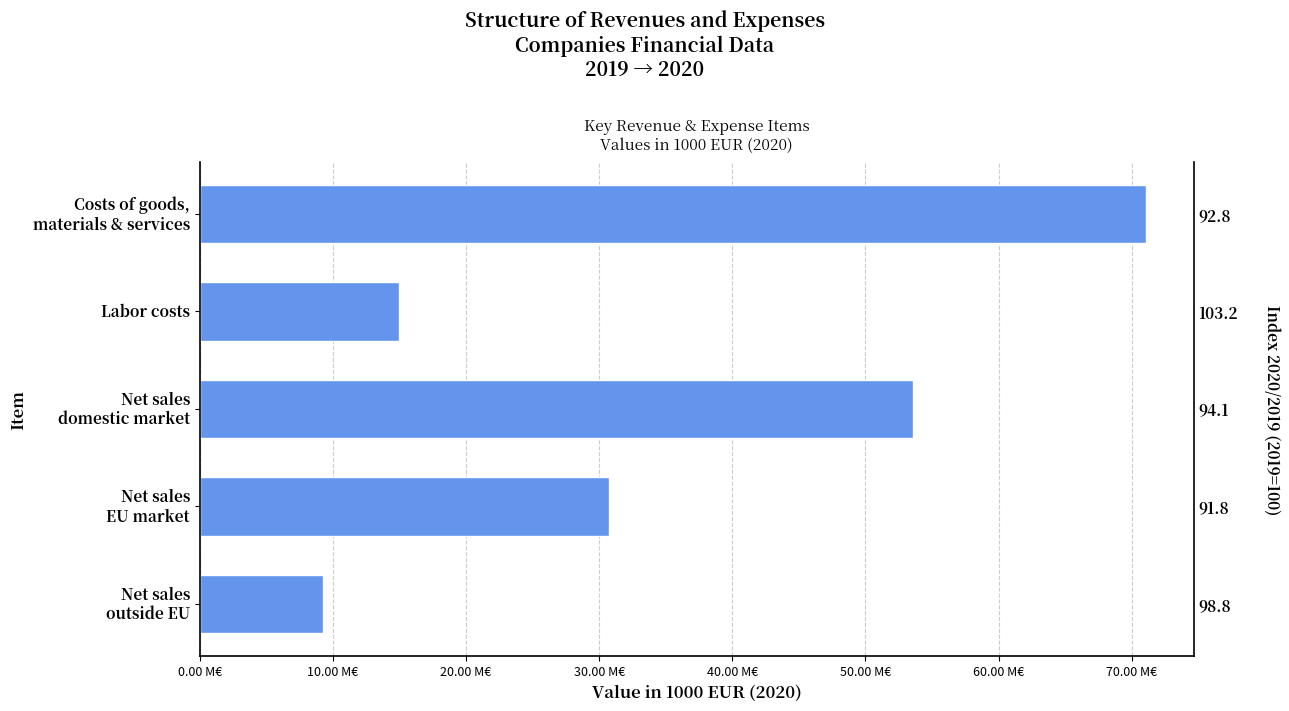

Reading right to left, what are all the values shown in this chart?

9228889.8	30734874.9	53536836.1	14974965.6	71082918.0